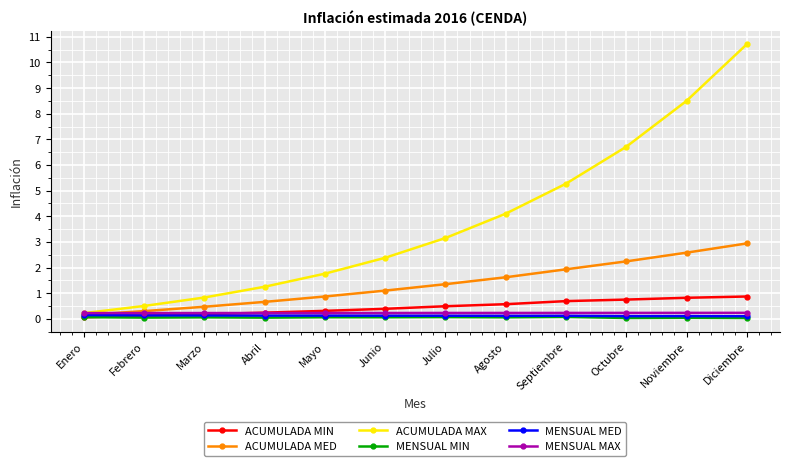

List the labels in order of ACUMULADA MAX value, largest first.

Diciembre, Noviembre, Octubre, Septiembre, Agosto, Julio, Junio, Mayo, Abril, Marzo, Febrero, Enero